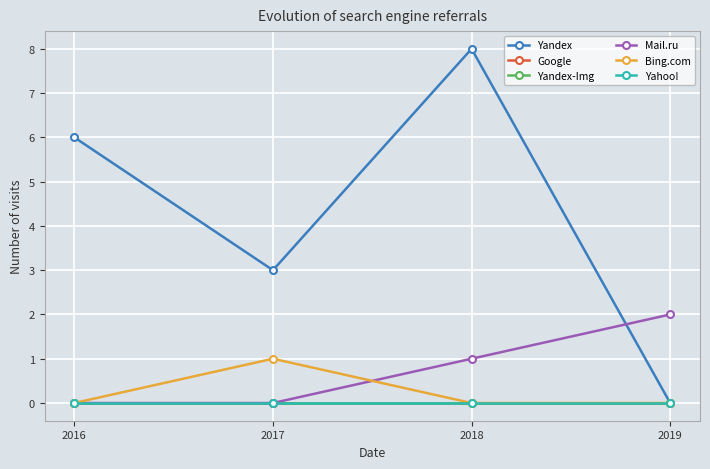

Is it true that Mail.ru equals 2 at 2019?

True